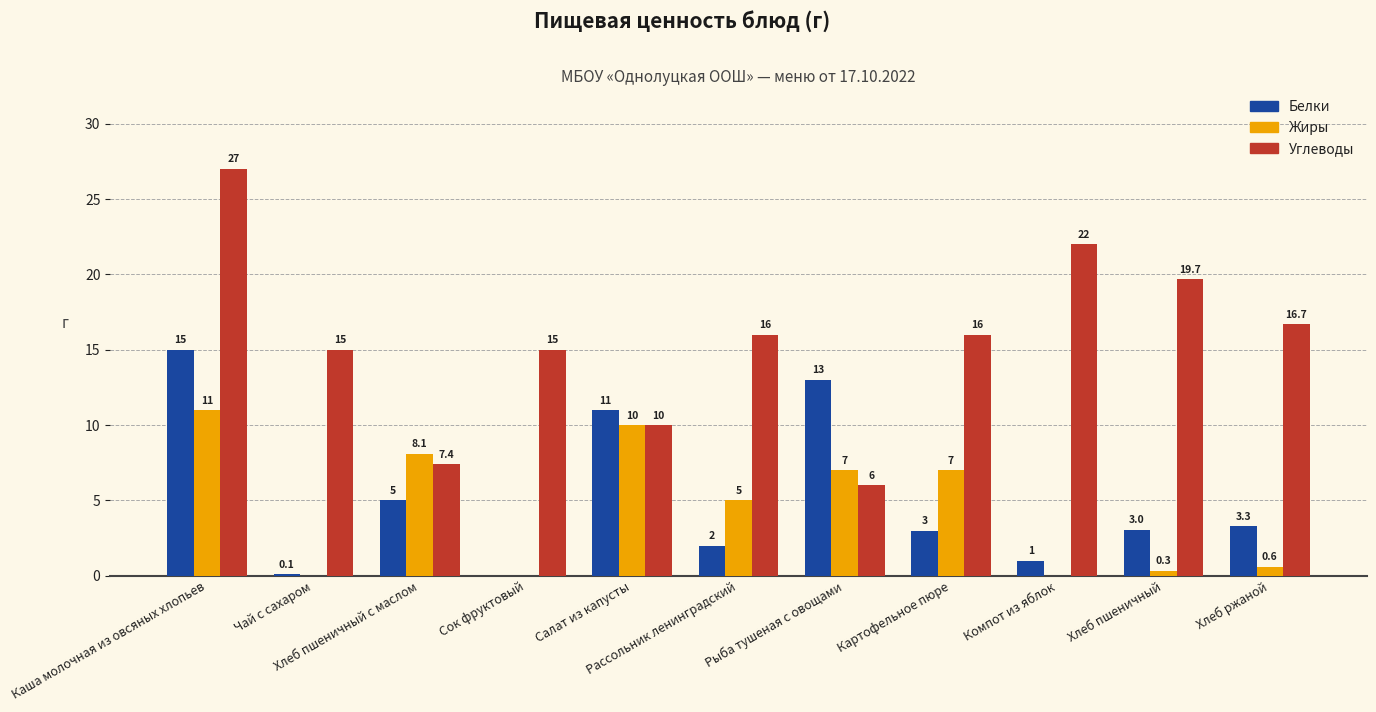

Reading left to right, transcribe all the data shown in this chart.

Белки: Каша молочная из овсяных хлопьев=15.0	Чай с сахаром=0.1	Хлеб пшеничный с маслом=5.0	Сок фруктовый=0.0	Салат из капусты=11.0	Рассольник ленинградский=2.0	Рыба тушеная с овощами=13.0	Картофельное пюре=3.0	Компот из яблок=1.0	Хлеб пшеничный=3.0	Хлеб ржаной=3.3
Жиры: Каша молочная из овсяных хлопьев=11.0	Чай с сахаром=0.0	Хлеб пшеничный с маслом=8.1	Сок фруктовый=0.0	Салат из капусты=10.0	Рассольник ленинградский=5.0	Рыба тушеная с овощами=7.0	Картофельное пюре=7.0	Компот из яблок=0.0	Хлеб пшеничный=0.3	Хлеб ржаной=0.6
Углеводы: Каша молочная из овсяных хлопьев=27.0	Чай с сахаром=15.0	Хлеб пшеничный с маслом=7.4	Сок фруктовый=15.0	Салат из капусты=10.0	Рассольник ленинградский=16.0	Рыба тушеная с овощами=6.0	Картофельное пюре=16.0	Компот из яблок=22.0	Хлеб пшеничный=19.7	Хлеб ржаной=16.7